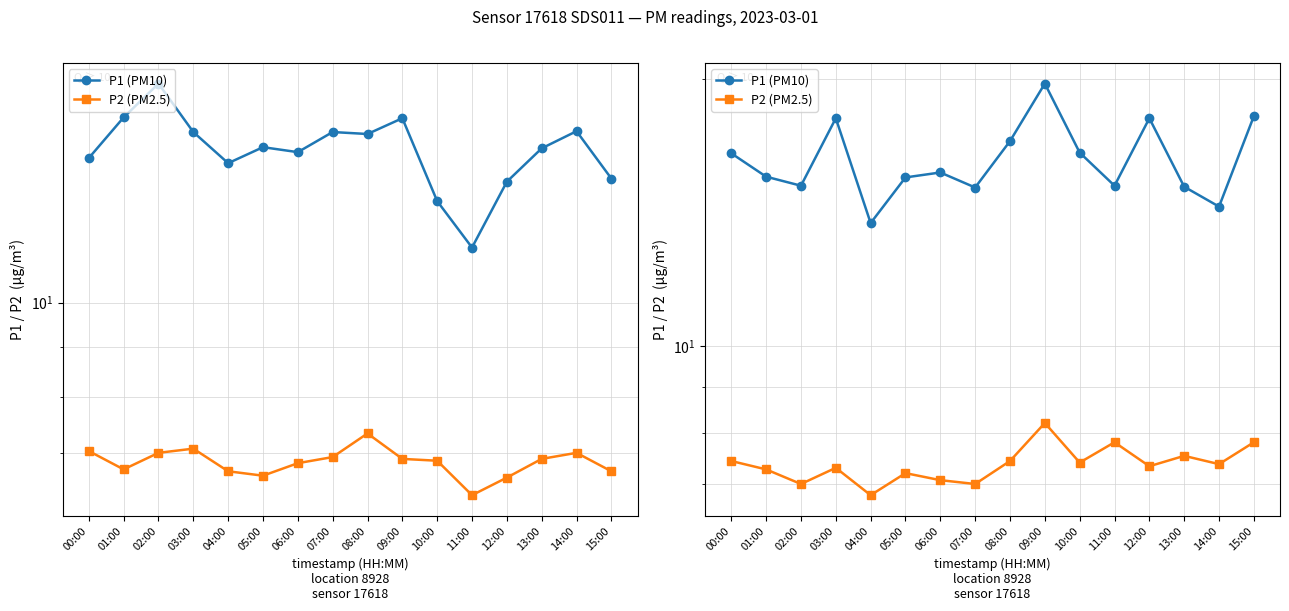

Reading left to right, extract all data points from this chart.

P1 (PM10): 00:00=16.5	01:00=15.5	02:00=15.2	03:00=18.1	04:00=13.8	05:00=15.5	06:00=15.7	07:00=15.1	08:00=17.0	09:00=19.8	10:00=16.5	11:00=15.2	12:00=18.1	13:00=15.1	14:00=14.4	15:00=18.2
P2 (PM2.5): 00:00=7.4	01:00=7.3	02:00=7.0	03:00=7.3	04:00=6.8	05:00=7.2	06:00=7.1	07:00=7.0	08:00=7.4	09:00=8.2	10:00=7.4	11:00=7.8	12:00=7.3	13:00=7.5	14:00=7.4	15:00=7.8